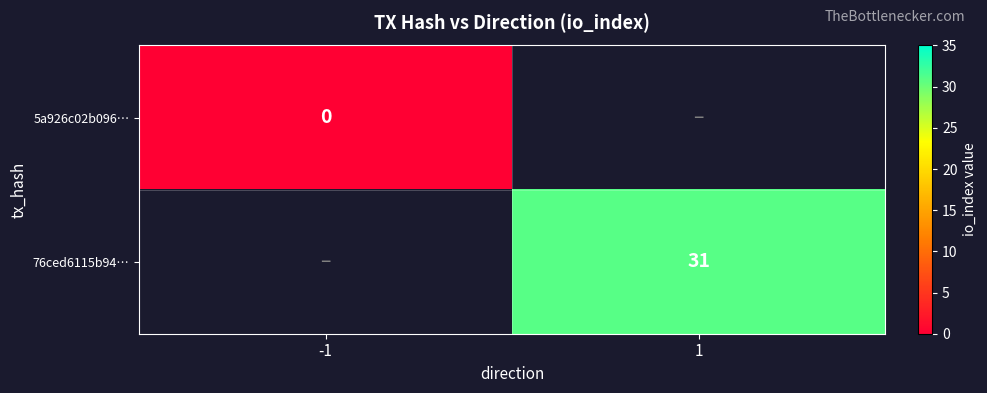

The value of 76ced6115b94… at 1 is 51. True or false?

False